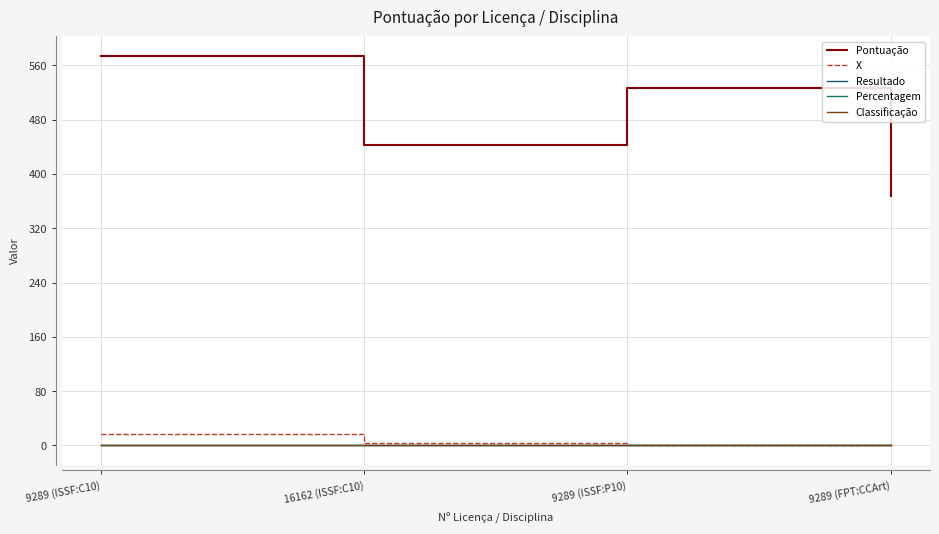

Which label corresponds to the smallest value in the chart?

9289 (ISSF:P10)